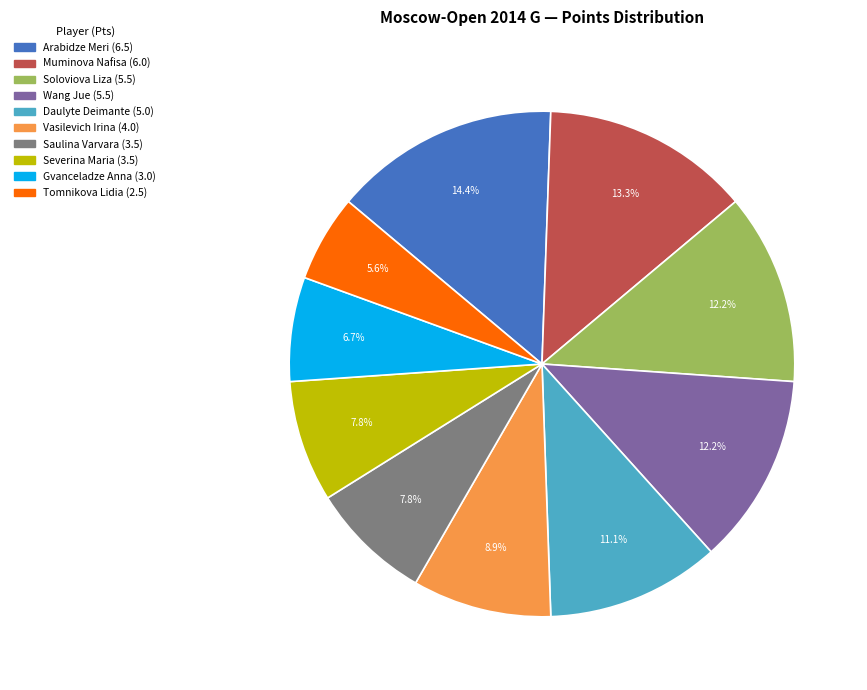

Is there a majority slice in this chart?

No